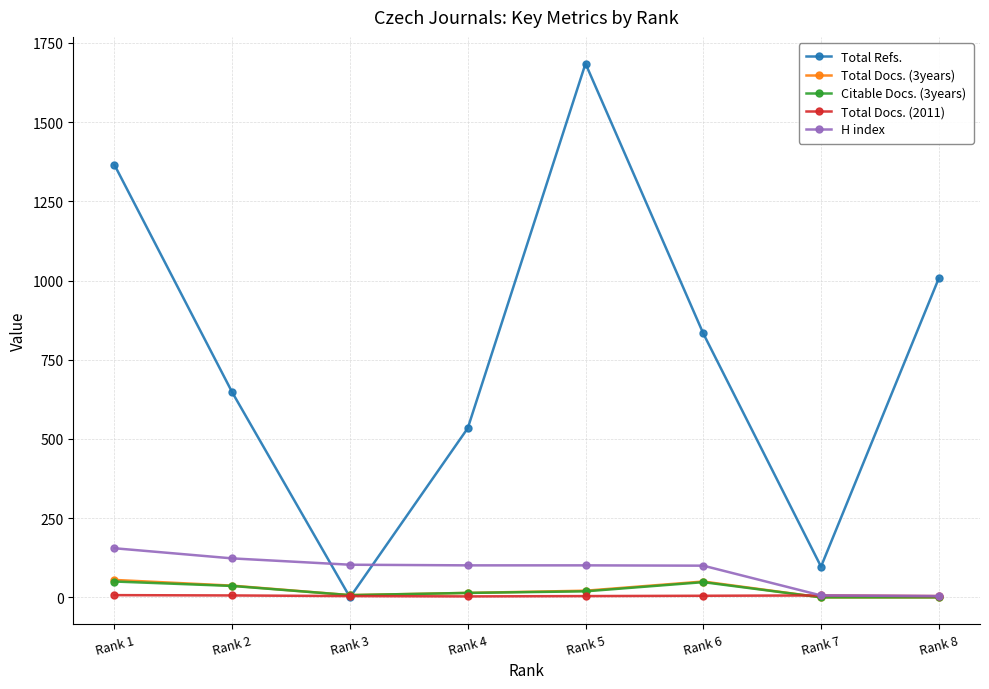

True or false: Total Refs. has a value of 534 at Rank 4.

True